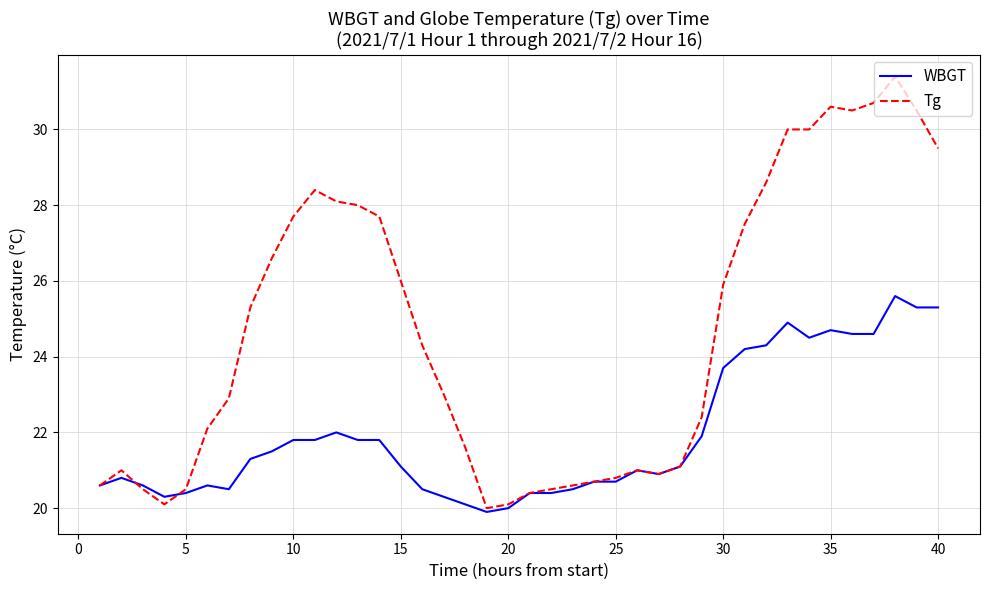

How many distinct data groups are displayed?

2